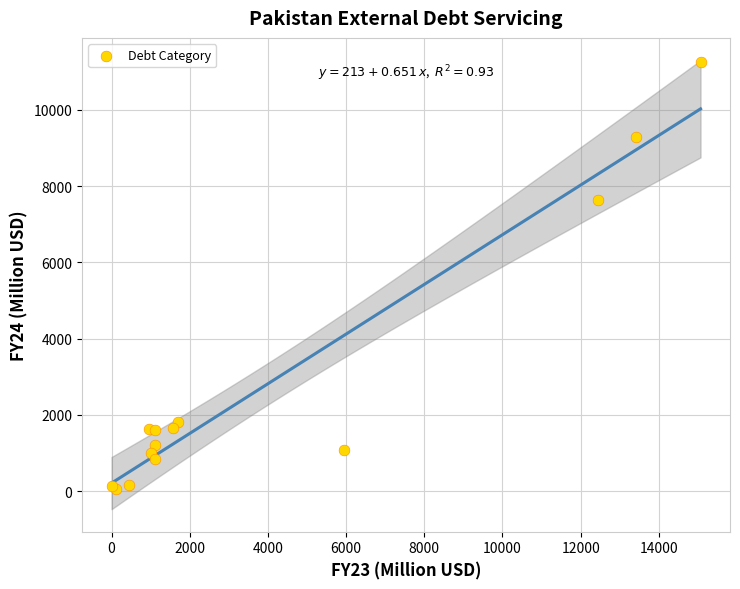

What Y value in the scatter plot is closest to 5661?

7630.5